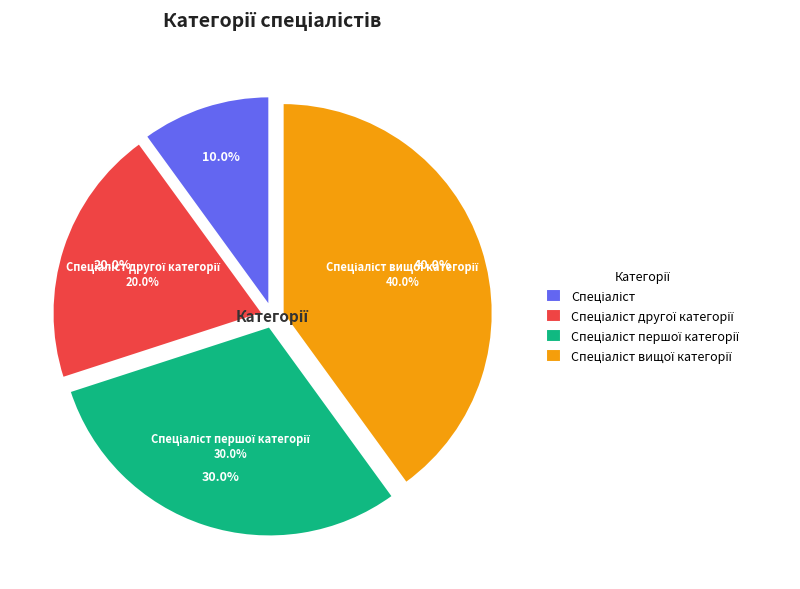

Which slice is the largest?

Спеціаліст вищої категорії